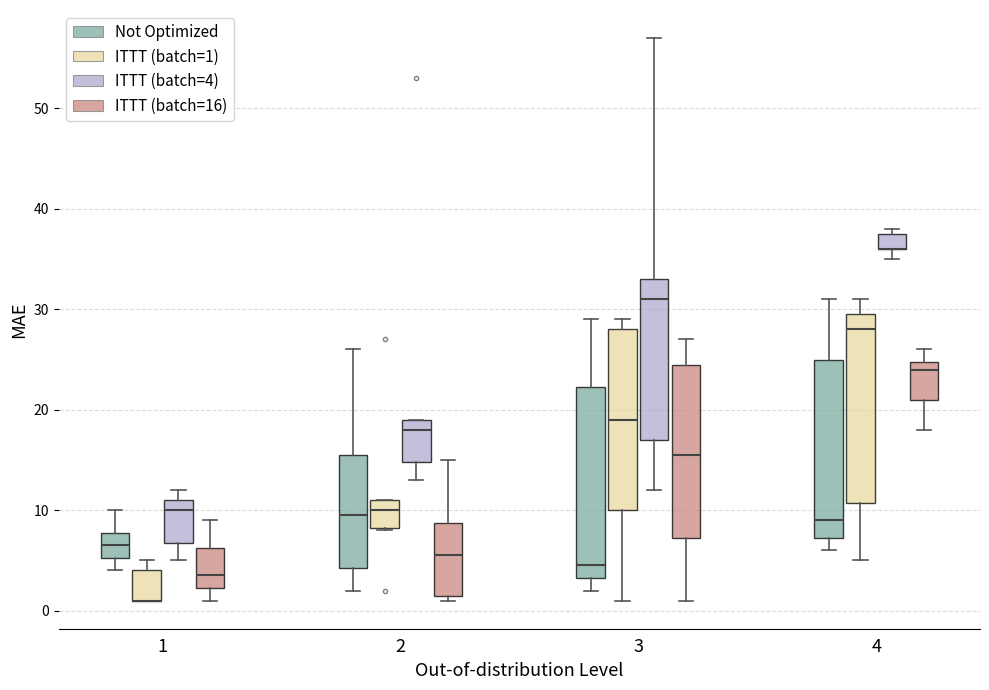

Reading left to right, transcribe this box plot: for each box, give where its median line is, the range the box spans, and where its two whiskers end, as read against the y-axis. The values are not printed on the chart, so give them approximately, as read against the axis.

1 (Not Optimized): median 7, box 5 to 8, whiskers 4 to 10
1 (ITTT (batch=1)): median 1 (drawn on the box's lower edge), box 1 to 4, whiskers 1 to 5
1 (ITTT (batch=4)): median 10, box 7 to 11, whiskers 5 to 12
1 (ITTT (batch=16)): median 4, box 2 to 6, whiskers 1 to 9
2 (Not Optimized): median 10, box 4 to 16, whiskers 2 to 26
2 (ITTT (batch=1)): median 10, box 8 to 11, whiskers 8 to 11
2 (ITTT (batch=4)): median 18, box 15 to 19, whiskers 13 to 19
2 (ITTT (batch=16)): median 6, box 2 to 9, whiskers 1 to 15
3 (Not Optimized): median 5, box 3 to 22, whiskers 2 to 29
3 (ITTT (batch=1)): median 19, box 10 to 28, whiskers 1 to 29
3 (ITTT (batch=4)): median 31, box 17 to 33, whiskers 12 to 57
3 (ITTT (batch=16)): median 16, box 7 to 25, whiskers 1 to 27
4 (Not Optimized): median 9, box 7 to 25, whiskers 6 to 31
4 (ITTT (batch=1)): median 28, box 11 to 30, whiskers 5 to 31
4 (ITTT (batch=4)): median 36 (drawn on the box's lower edge), box 36 to 38, whiskers 35 to 38 (just above the box's upper edge)
4 (ITTT (batch=16)): median 24, box 21 to 25, whiskers 18 to 26